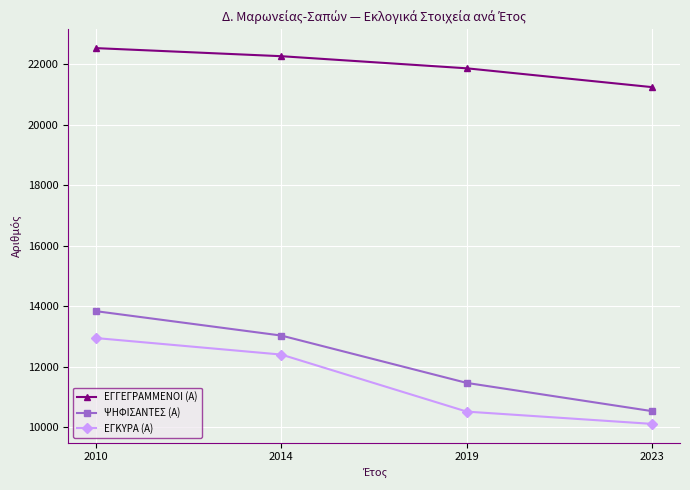

The value of ΕΓΓΕΓΡΑΜΜΕΝΟΙ (Α) at 2014 is 22258. True or false?

True